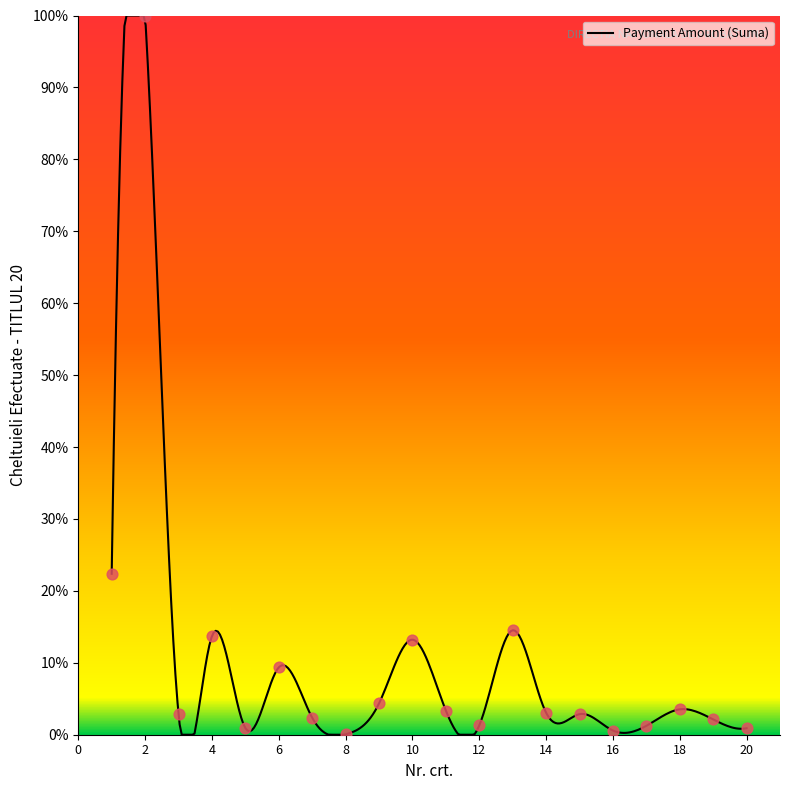

What is the ratio of the value at 10 to the value at 15?

4.6